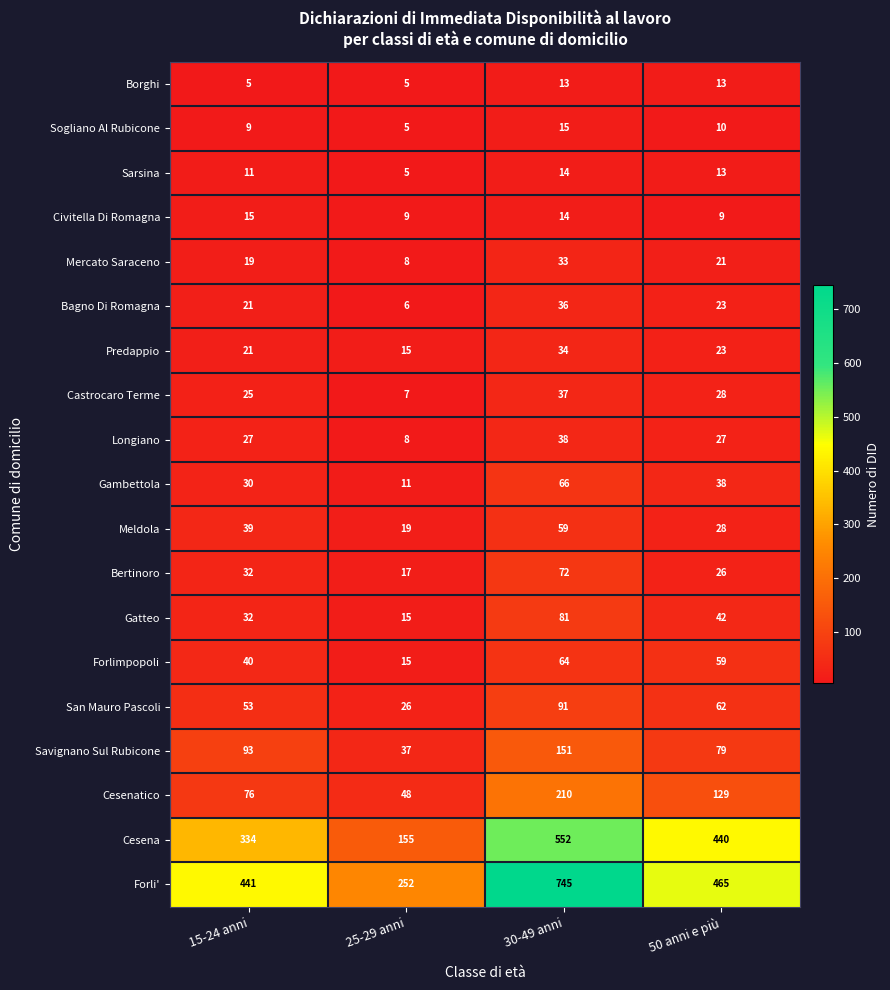

Rank the categories by Gatteo value from highest to lowest.

30-49 anni, 50 anni e più, 15-24 anni, 25-29 anni